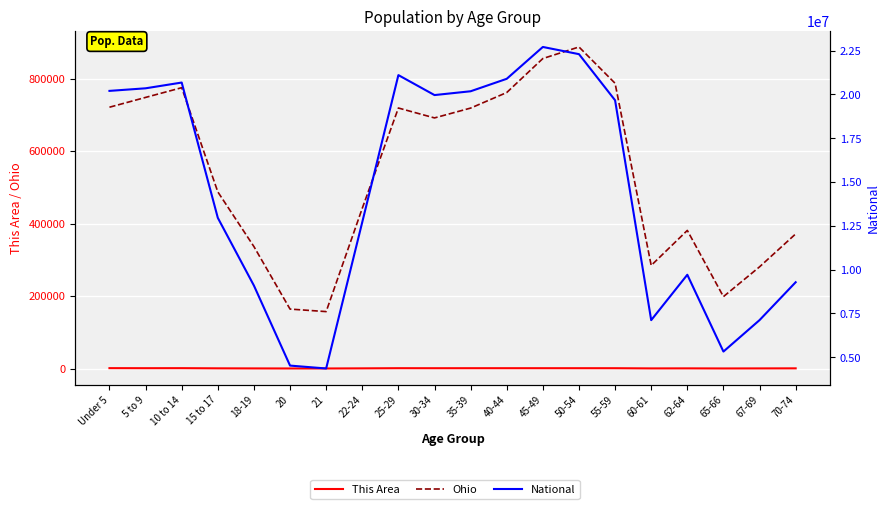

At which label does Ohio first exceed 691329?

Under 5